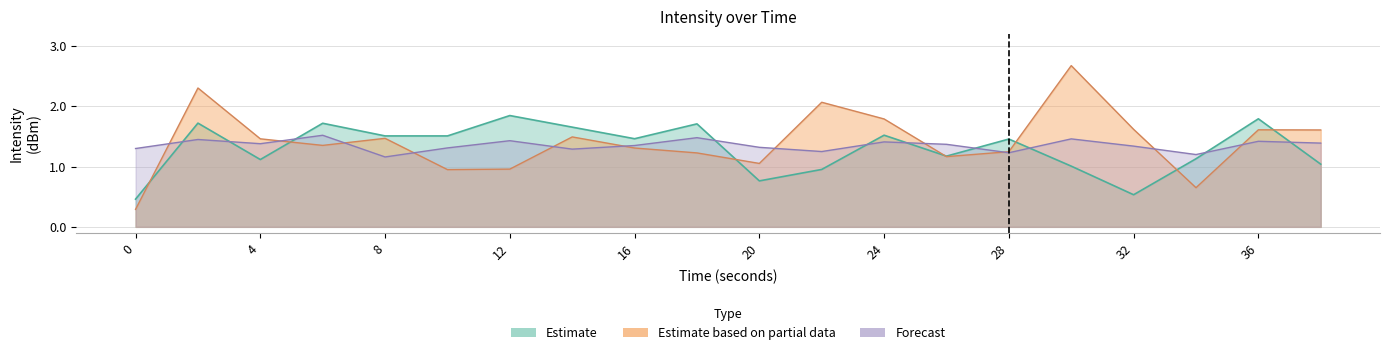

What is the approximate value of Forecast at 32?

1.3